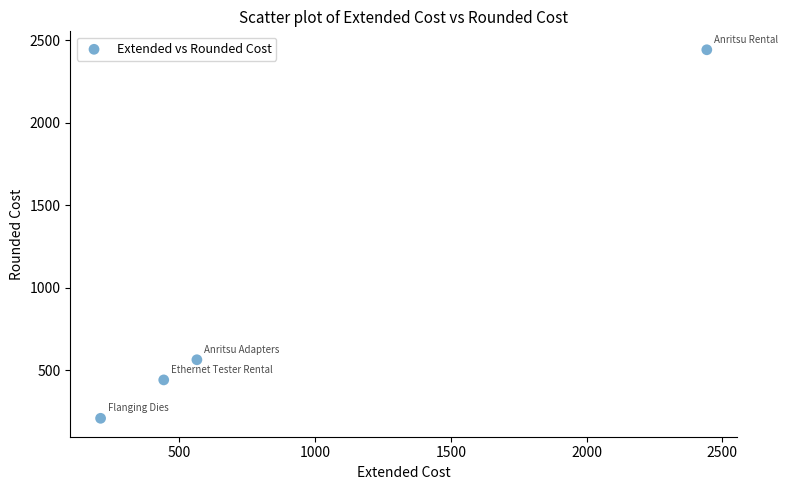

What Y value in the scatter plot is closest to 1326?

564.6